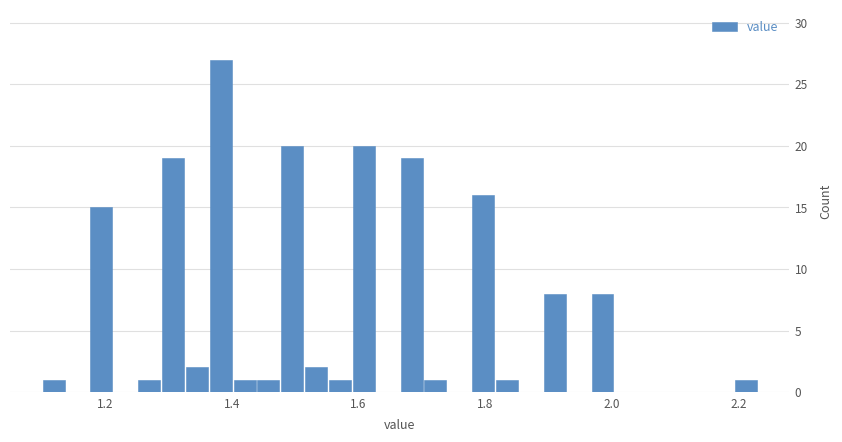

Read against the x-axis, roughly where is the centre of the tallest bar?

1.38